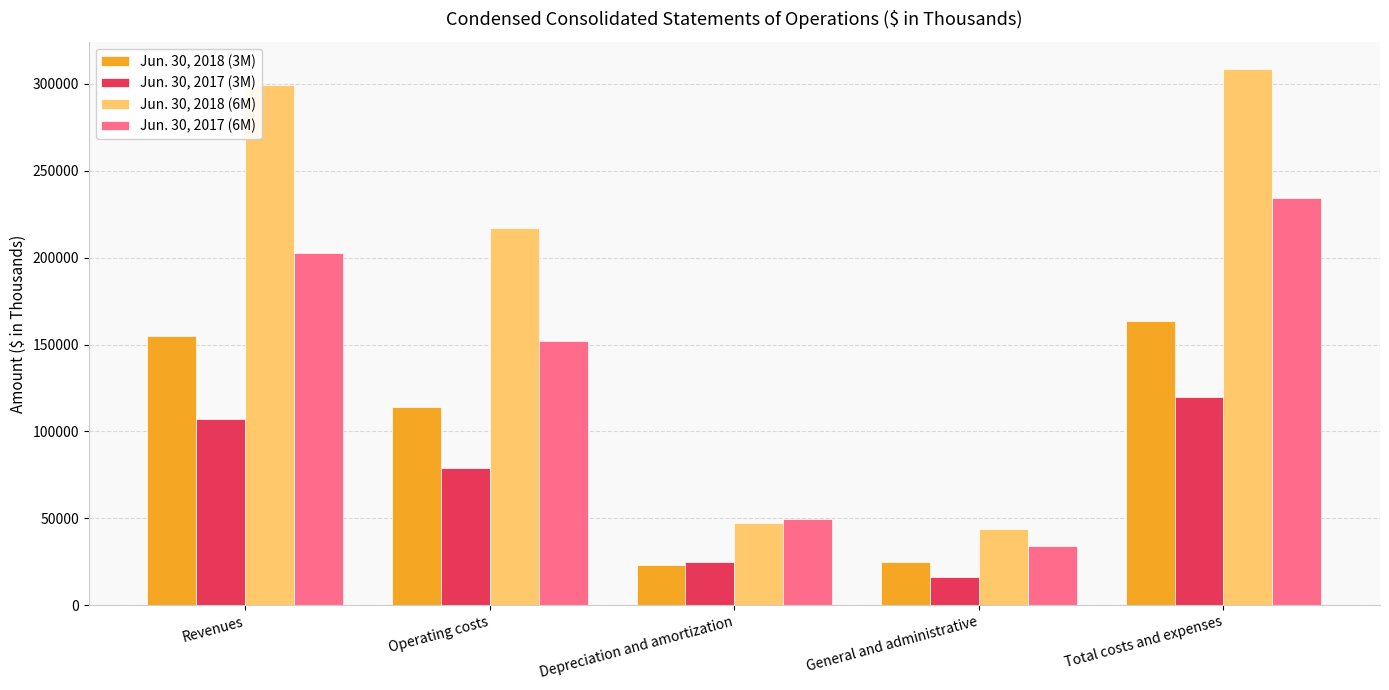

The value of Jun. 30, 2017 (3M) at Depreciation and amortization is 24740. True or false?

True